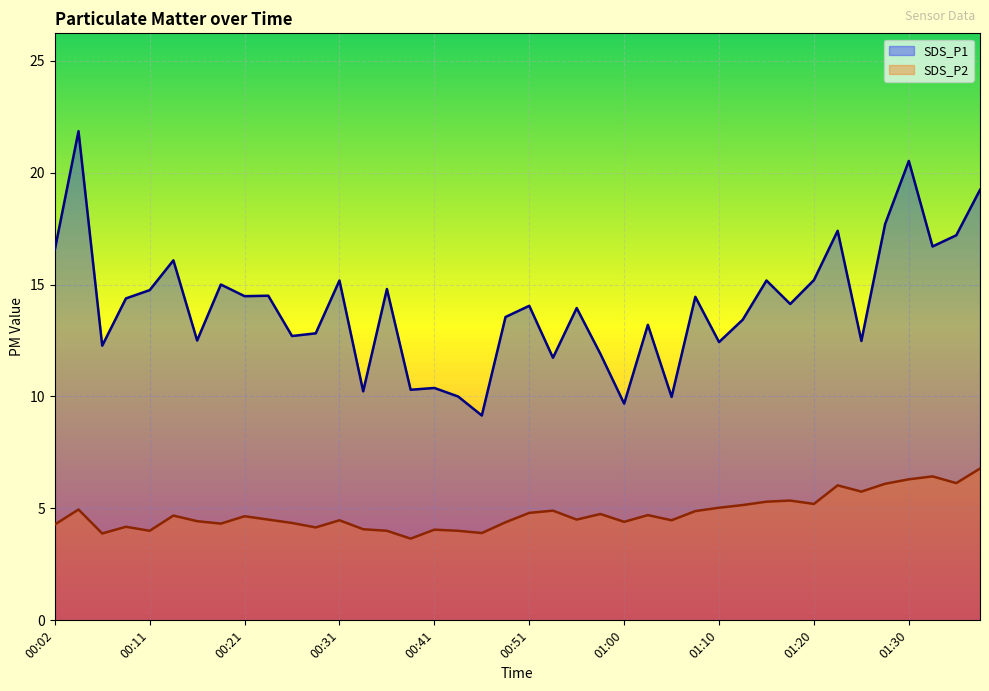

What are all the series names shown in the legend?

SDS_P1, SDS_P2